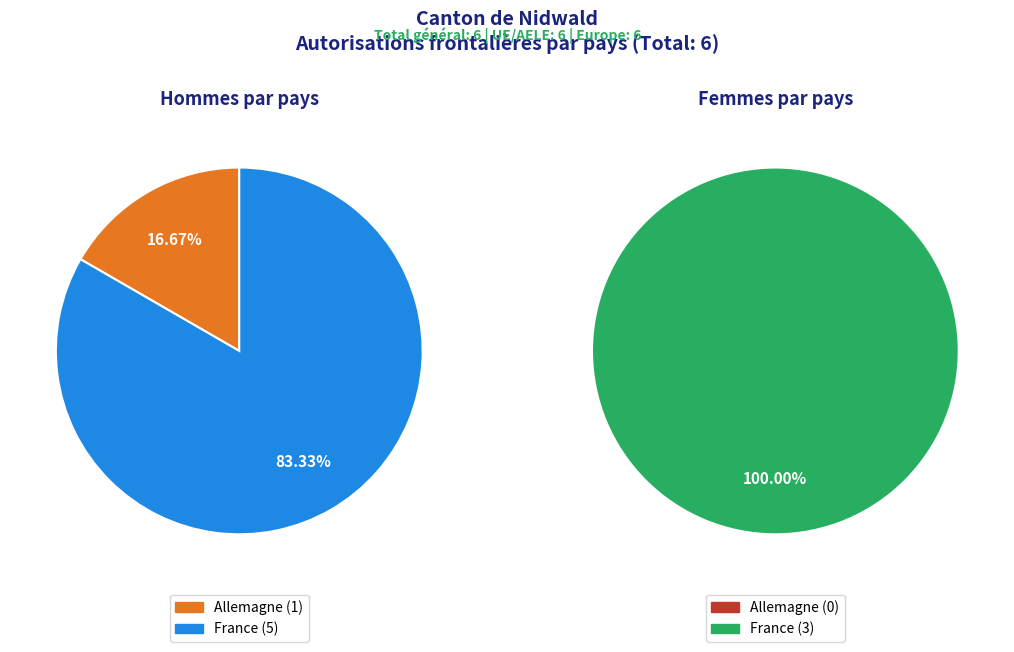

Which slice is the smallest?

Allemagne